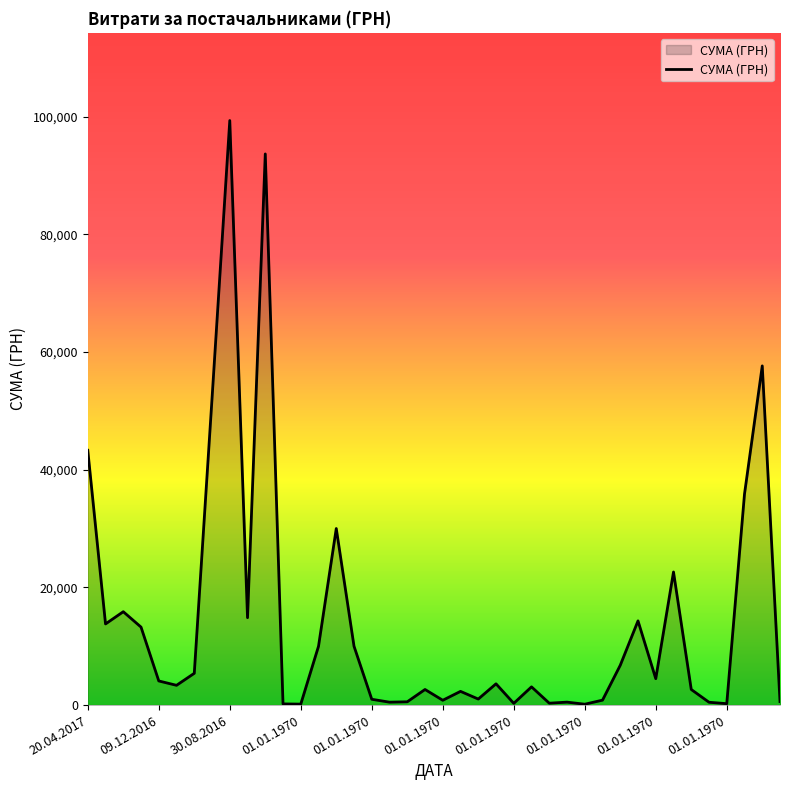

How many lines are shown in the chart?

1